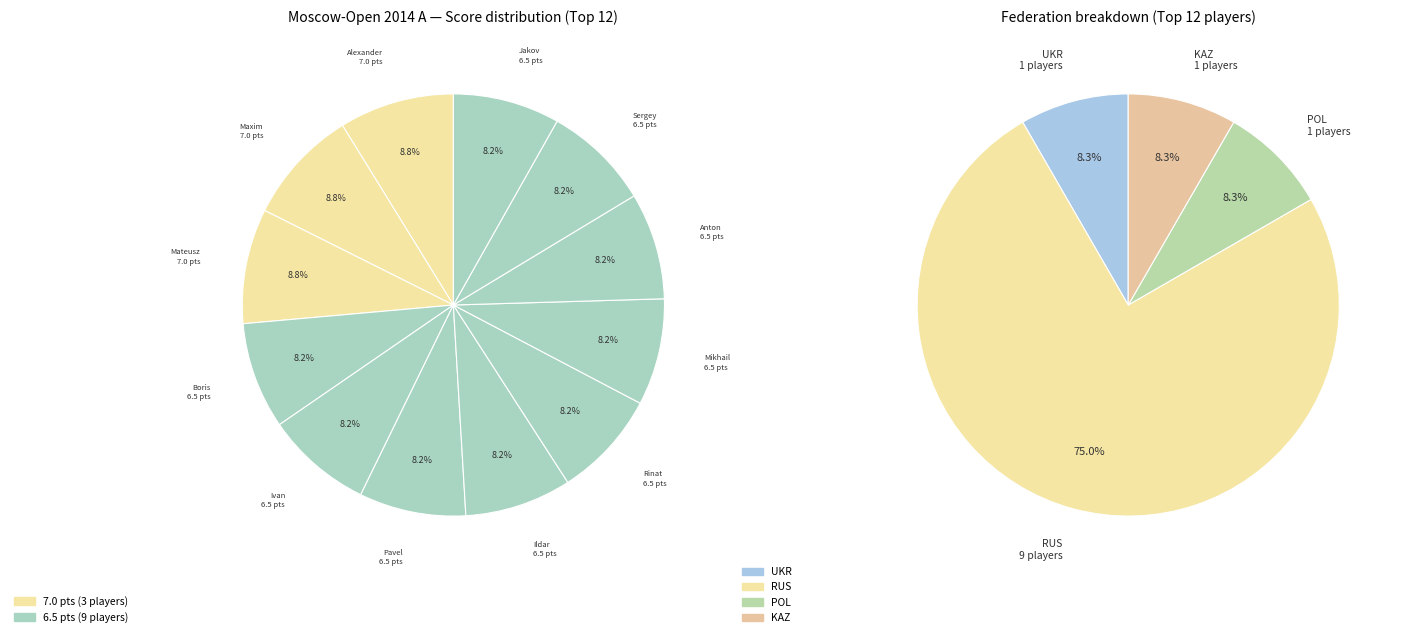

Approximately how many times larger is the value at Mozharov Mikhail compared to Grigoriants Sergey?

1.0